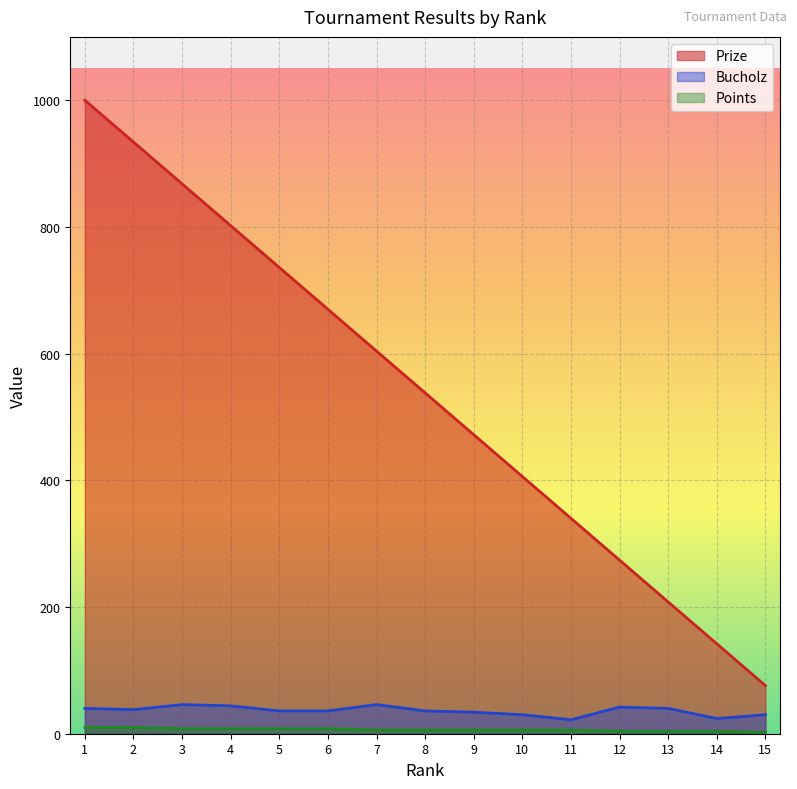

What is the maximum value shown in the chart?

1000